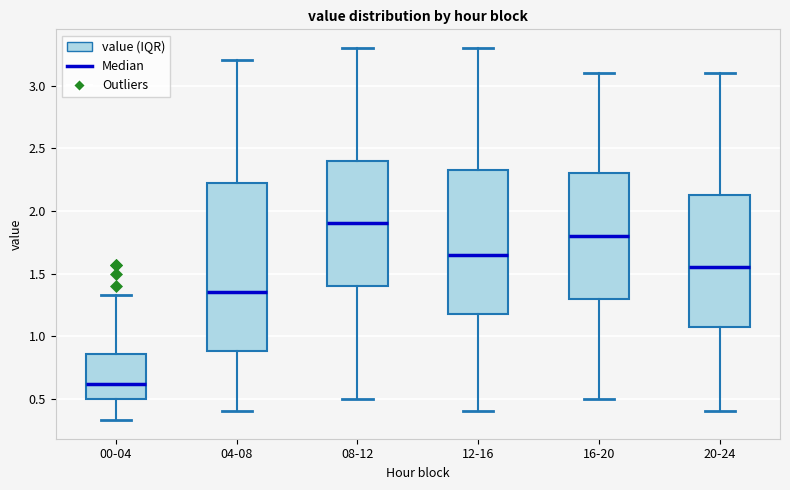

Comparing the boxes themselves (not the whiskers), which one is the tallest?

04-08